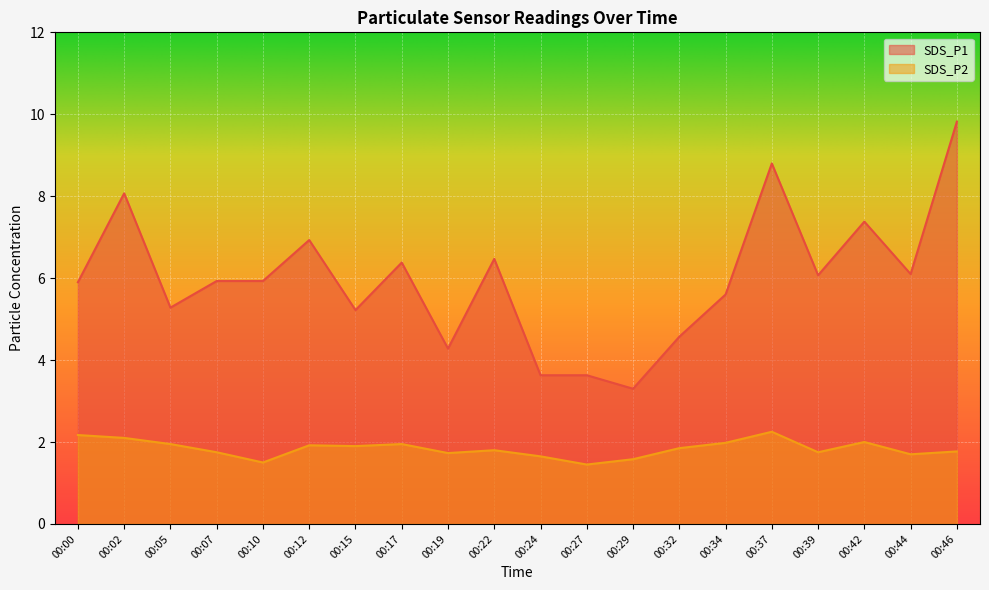

At which category is the sum across all series the highest?

00:46